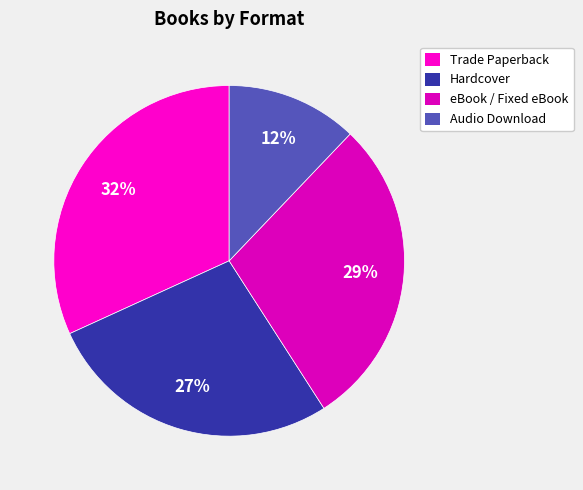

Rank the categories by value from lowest to highest.

Audio Download, Hardcover, eBook, Trade Paperback